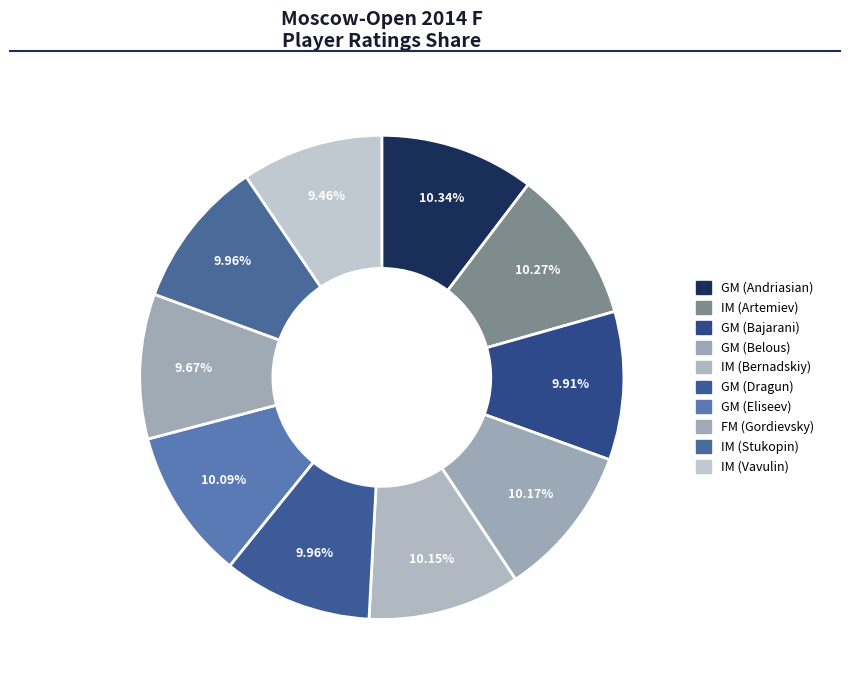

Is there any slice that represents more than half of the pie?

No